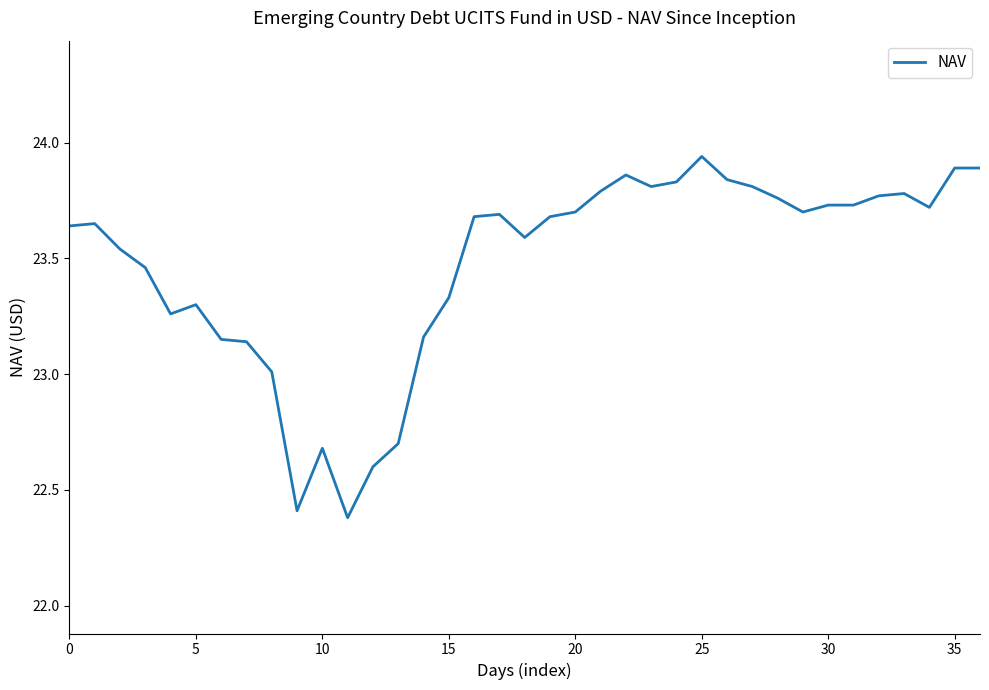

What is the minimum value shown in the chart?

22.4